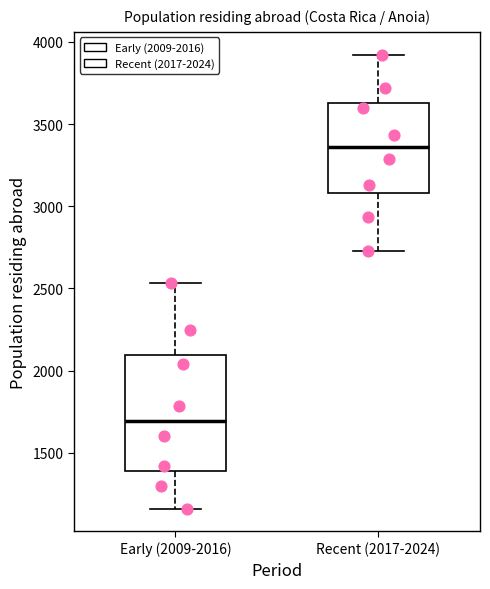

Which box has the highest median line?

Recent (2017-2024)